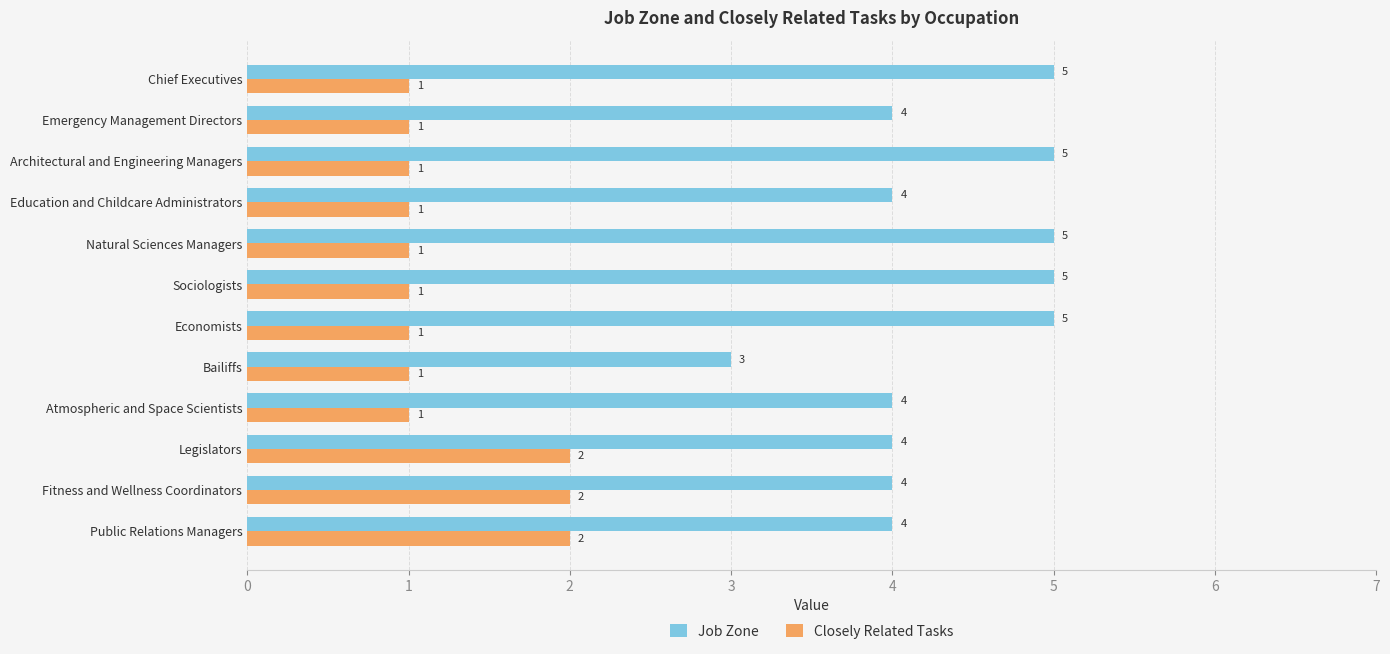

Count the Job Zone values in the range 4 to 5.

11